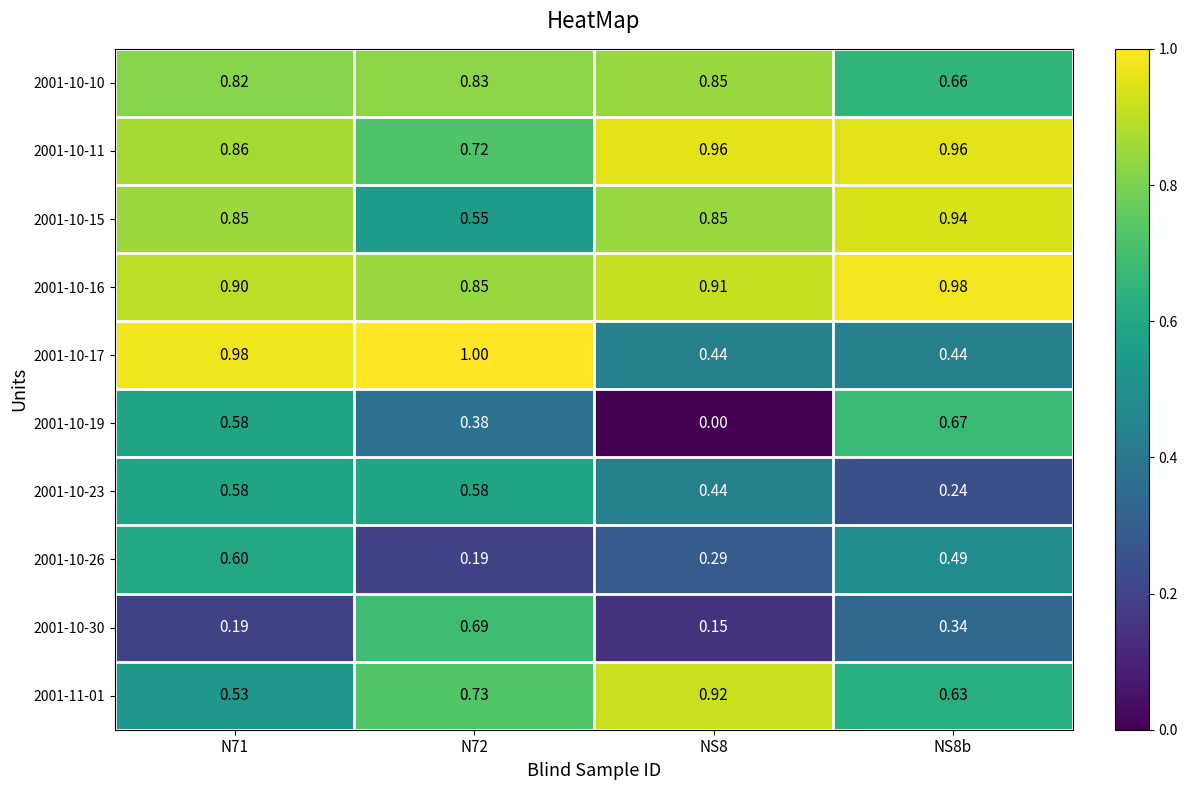

Which series has the widest spread of values?

2001-10-19